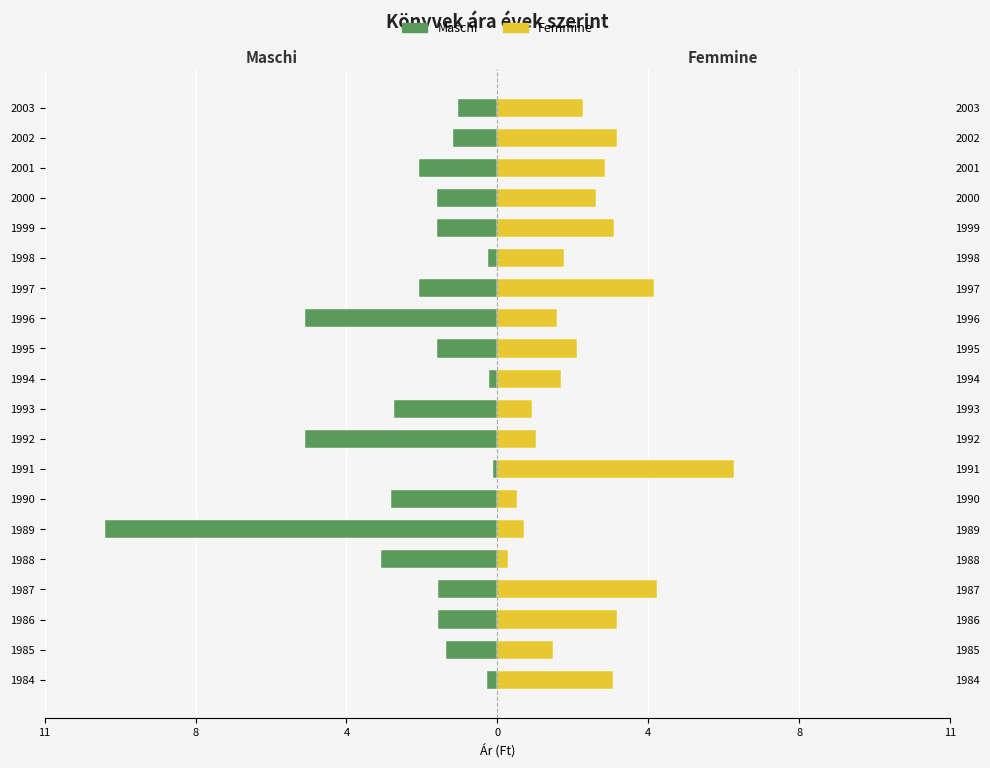

Which series has the largest total across all categories?

Femmine